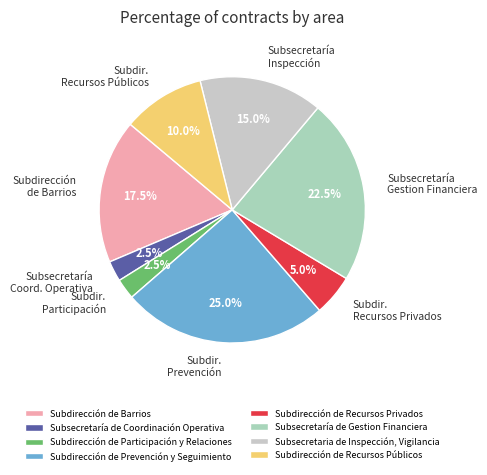

To the nearest percent, what is the difference between the largest and smallest slice percentages?

22%